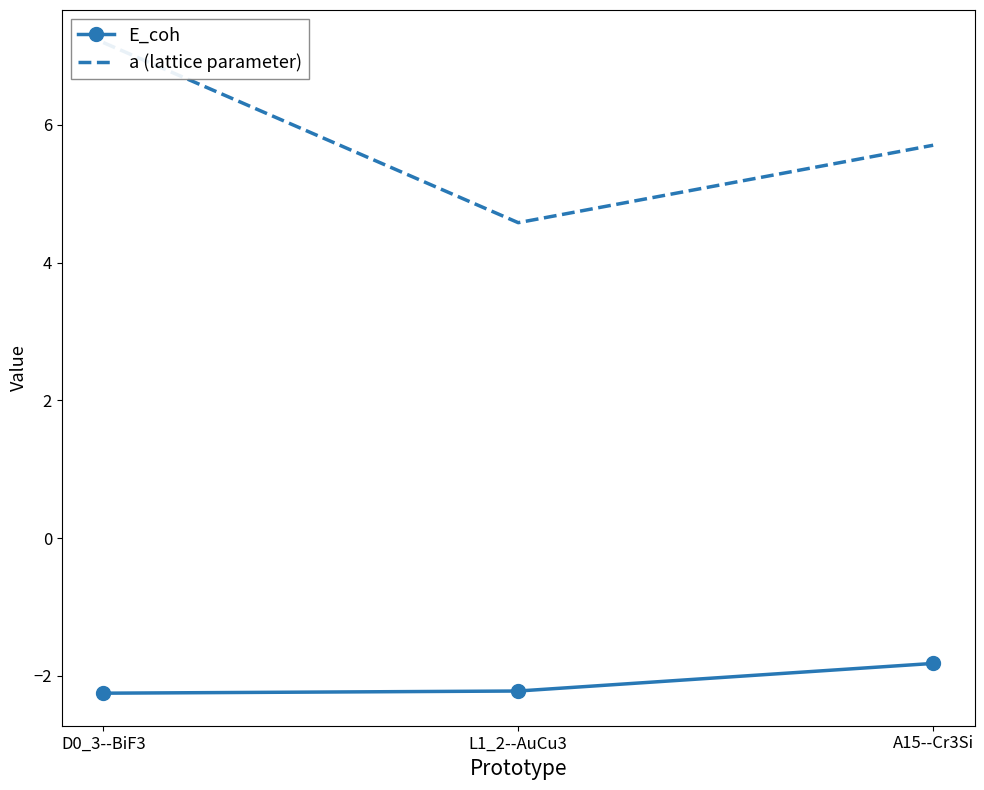

How many lines are shown in the chart?

2